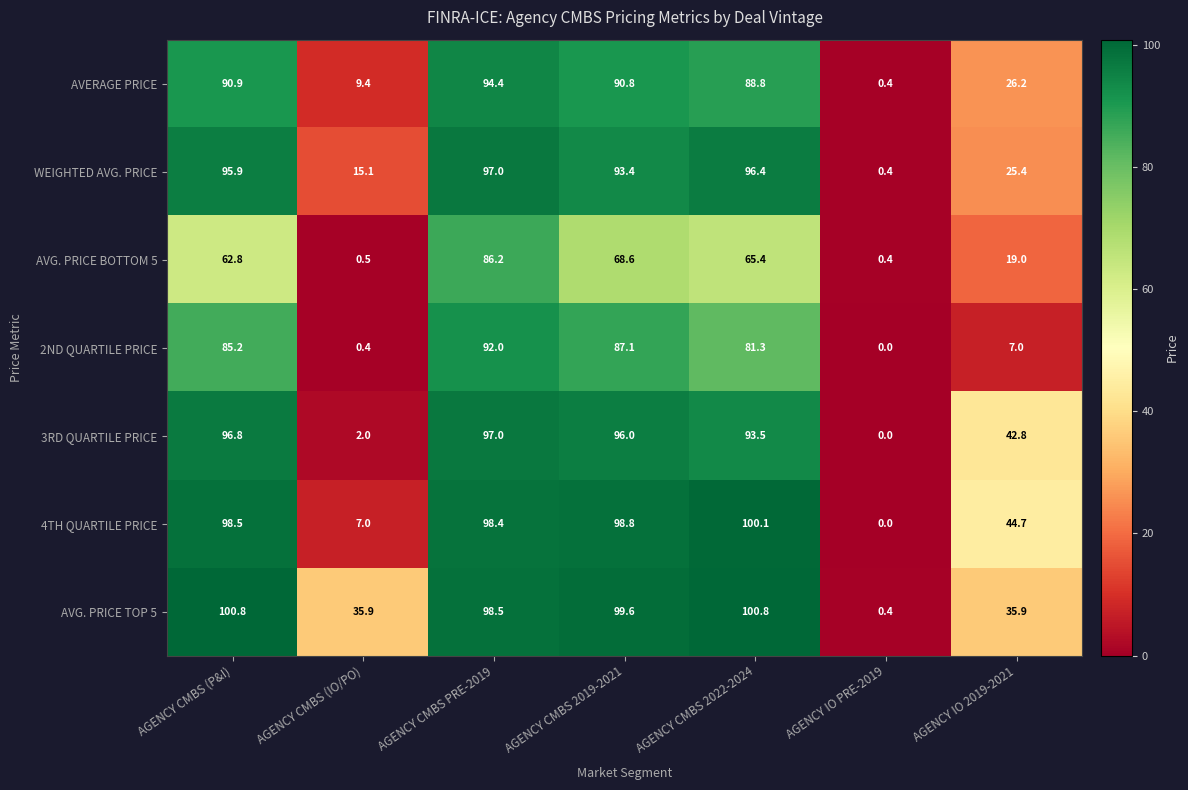

Which category has the highest value in the 4TH QUARTILE PRICE series?

AGENCY CMBS 2022-2024